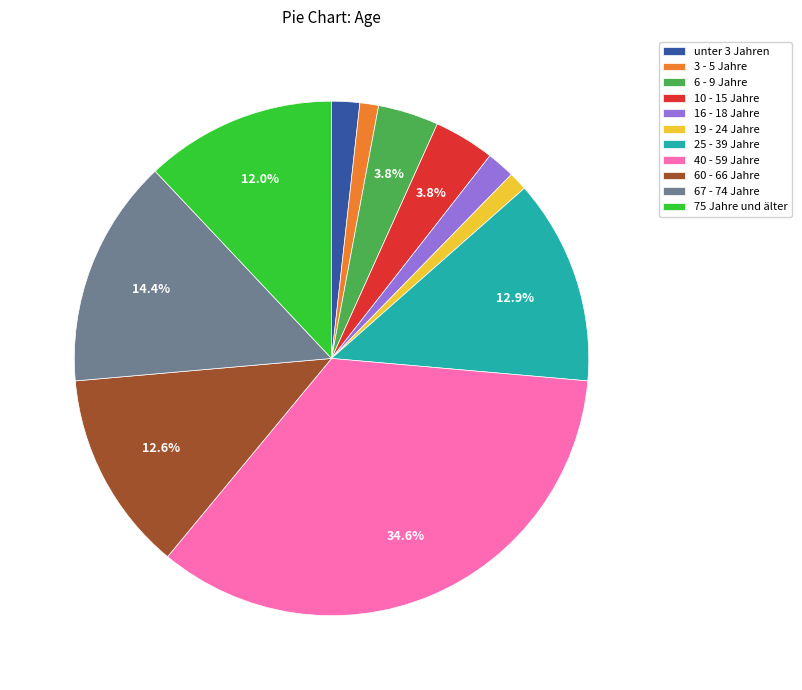

Which category has the biggest portion of the pie?

40 - 59 Jahre